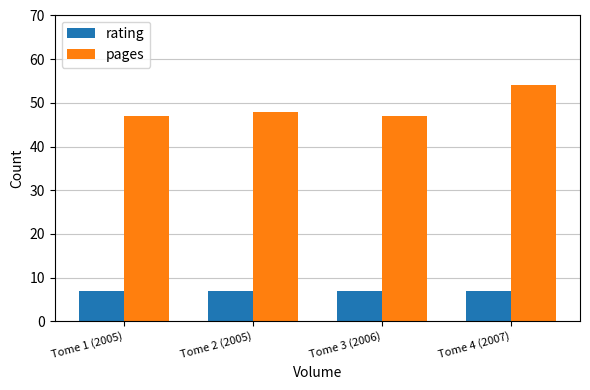

What is the sum of all pages values?

196